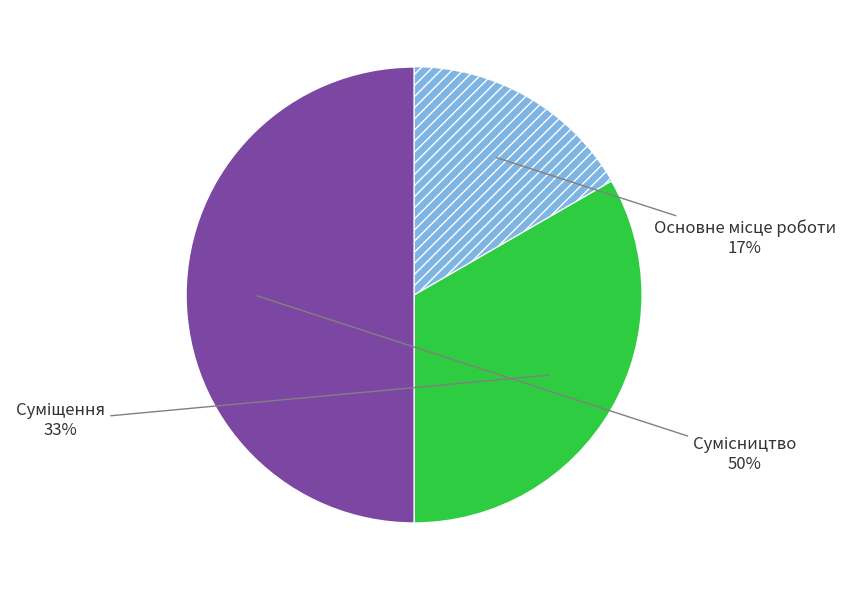

To the nearest percent, what is the average slice percentage?

33%